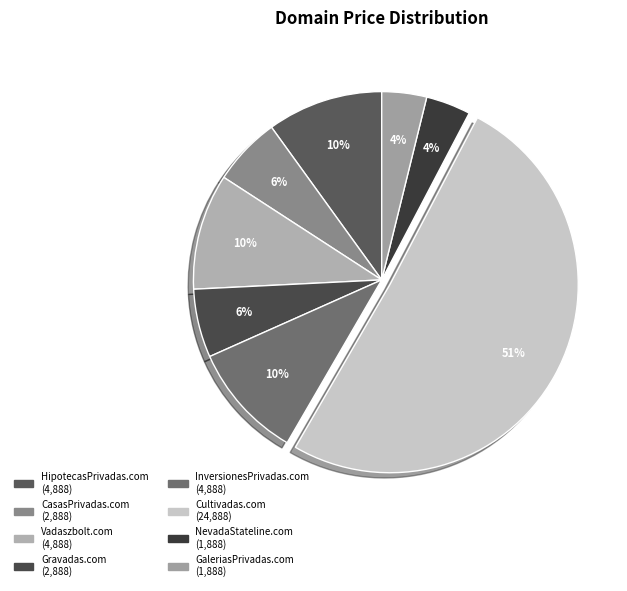

The CasasPrivadas.com slice represents 6% of the pie. True or false?

True